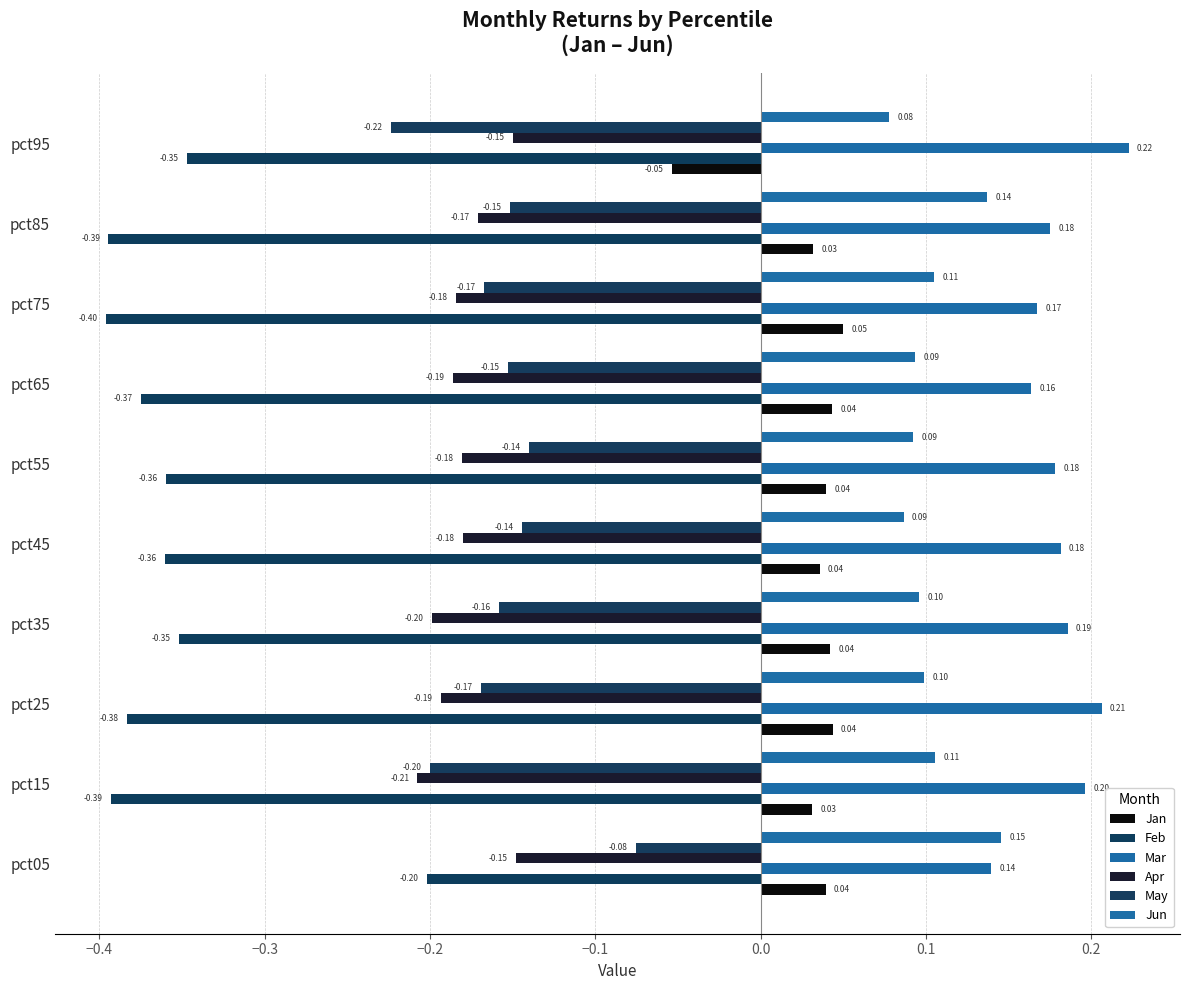

How many negative values does the Jan series have?

1